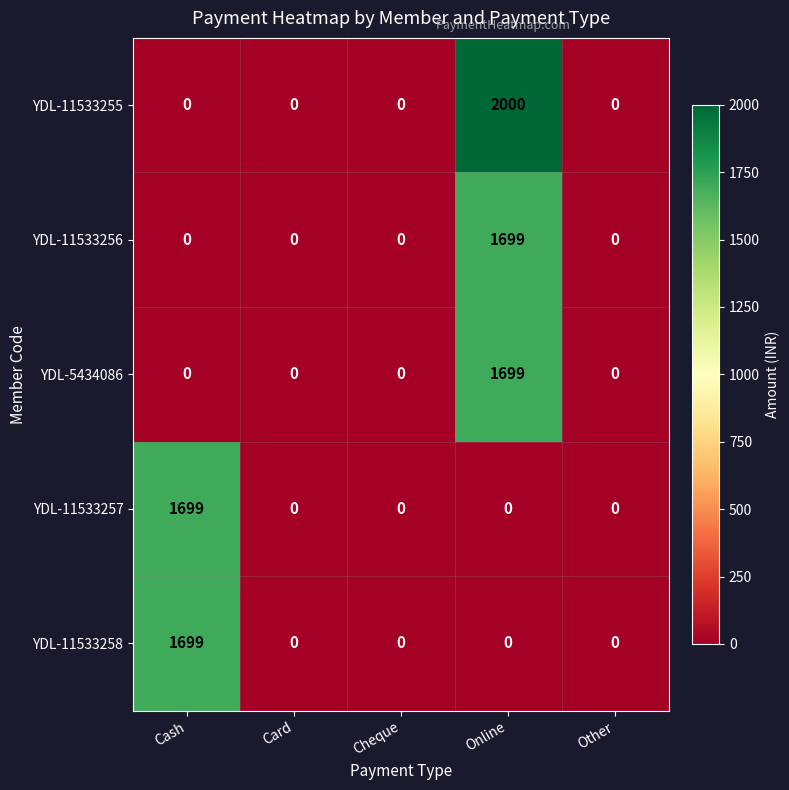

What is the sum of all YDL-11533255 values?

2000